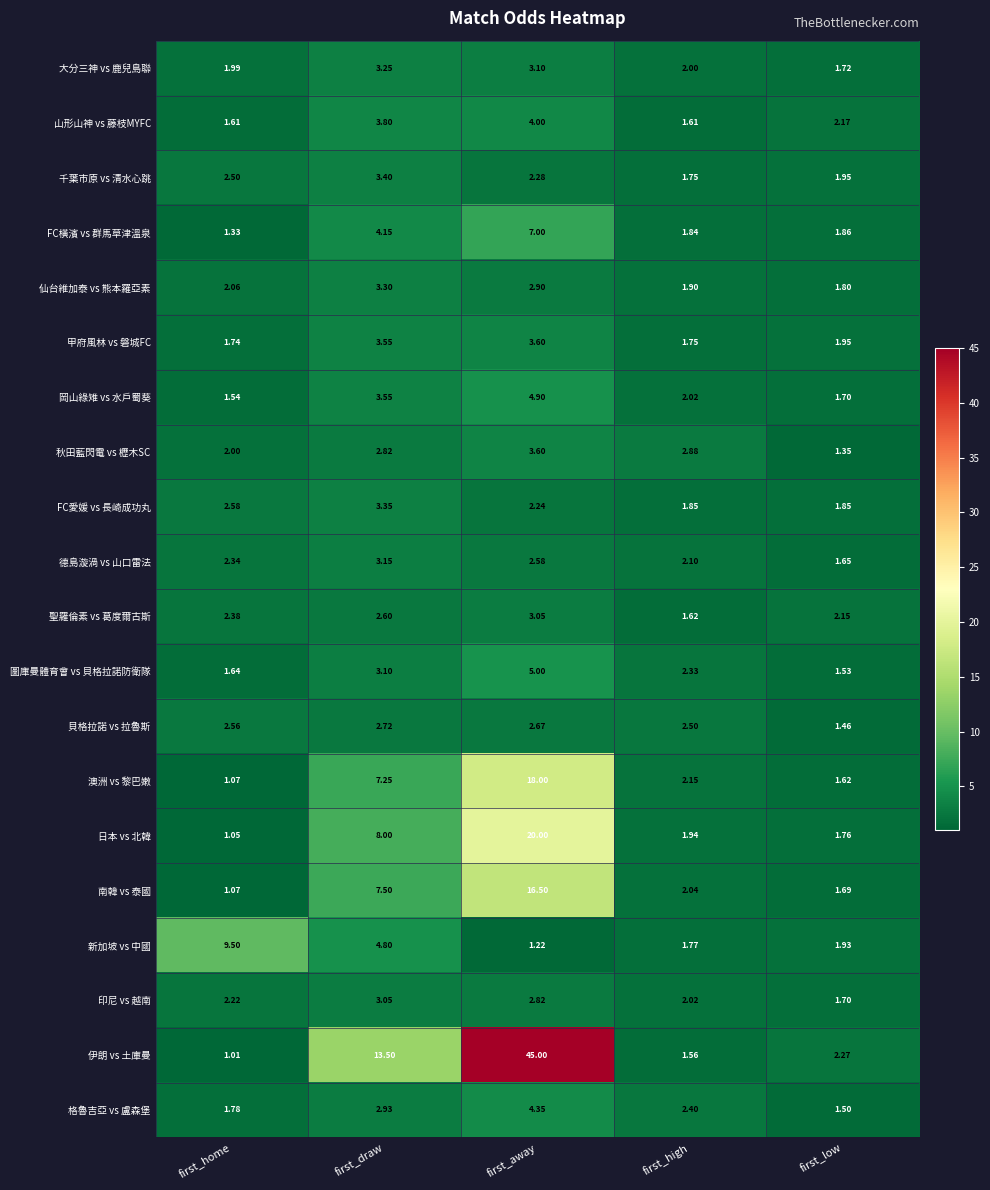

Which series has the largest range (max minus min)?

伊朗 vs 土庫曼